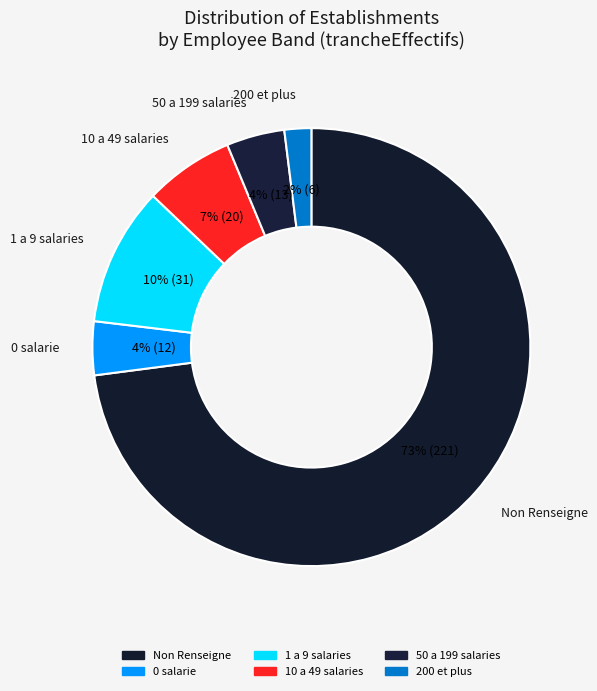

How many segments does this pie chart have?

6